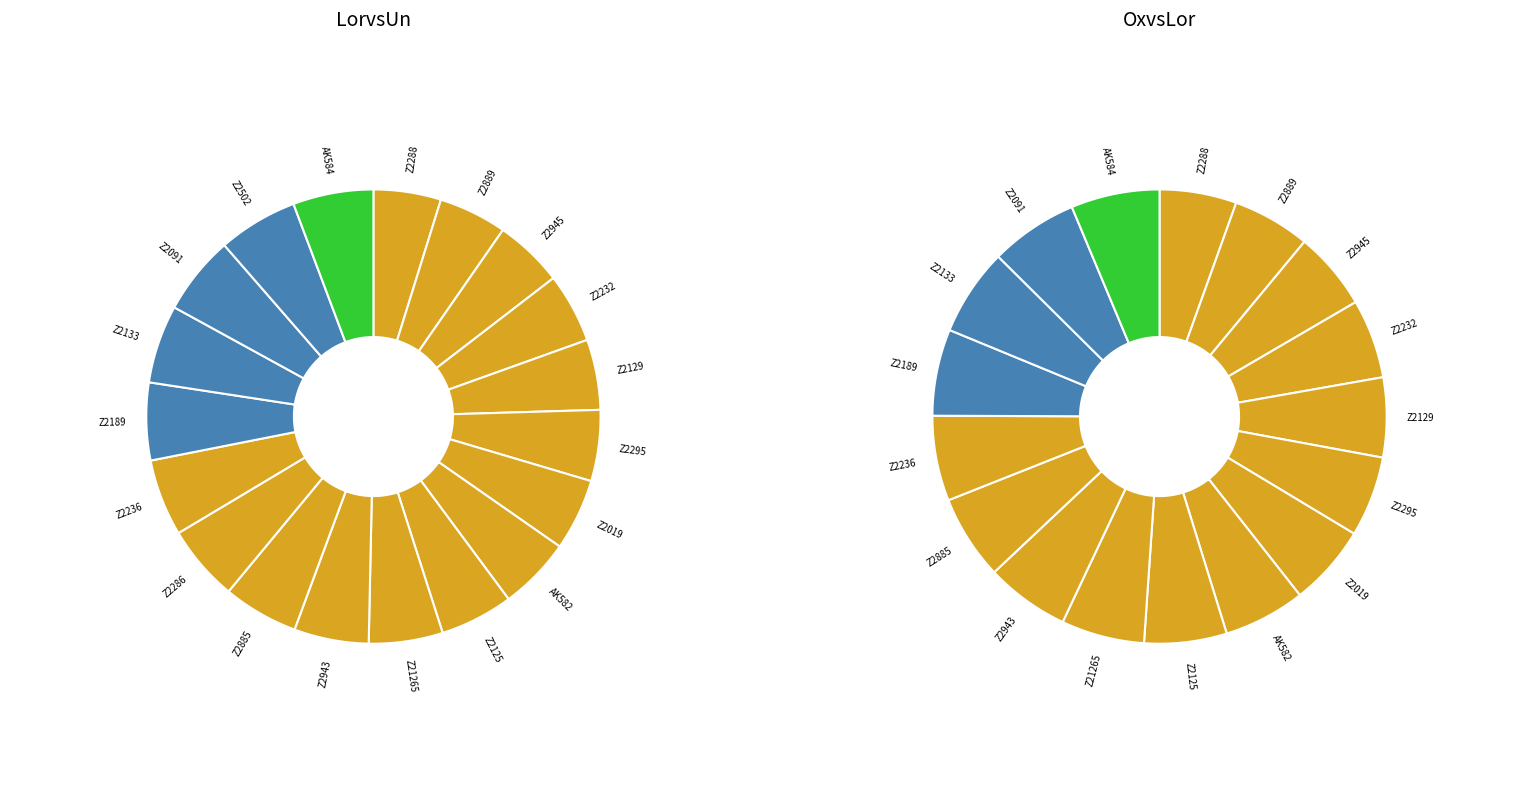

Count the number of slices in the pie.

19